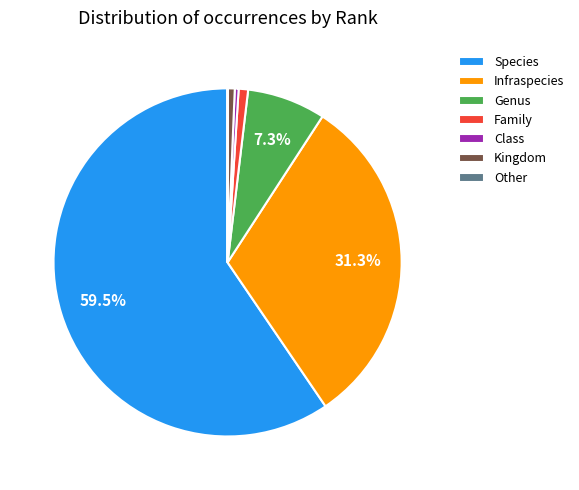

What is the largest slice in the pie chart?

Species